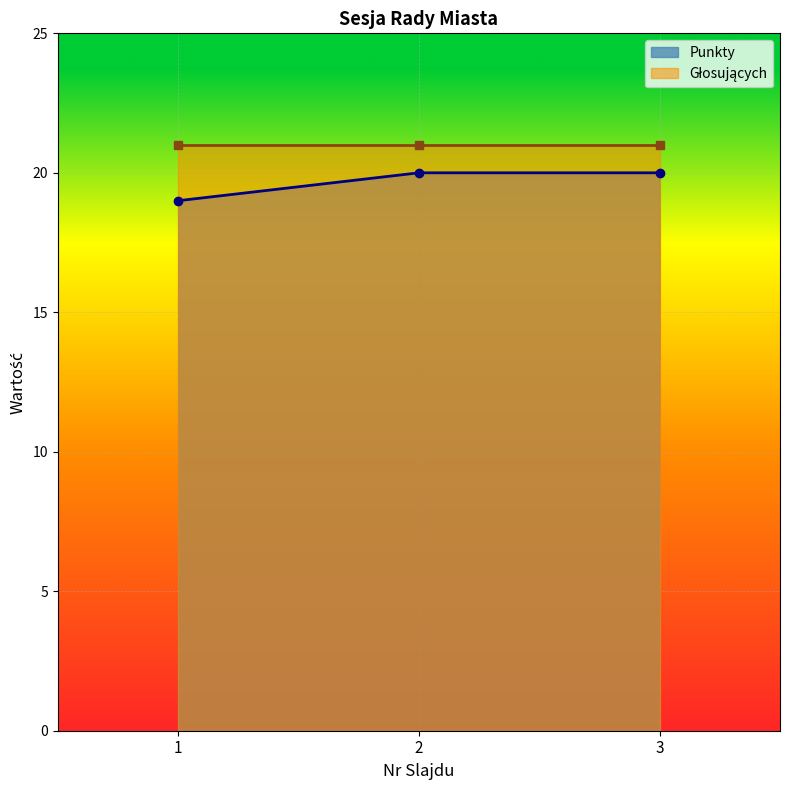

What is the minimum value for Punkty?

19